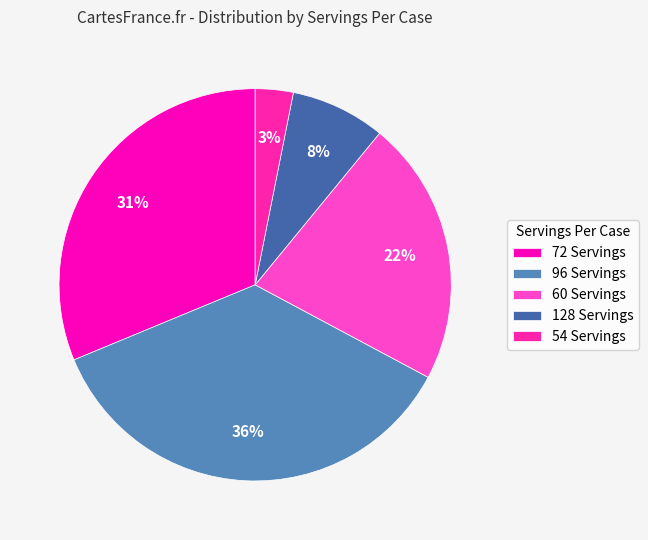

To the nearest percent, what portion does 54 Servings represent?

3%